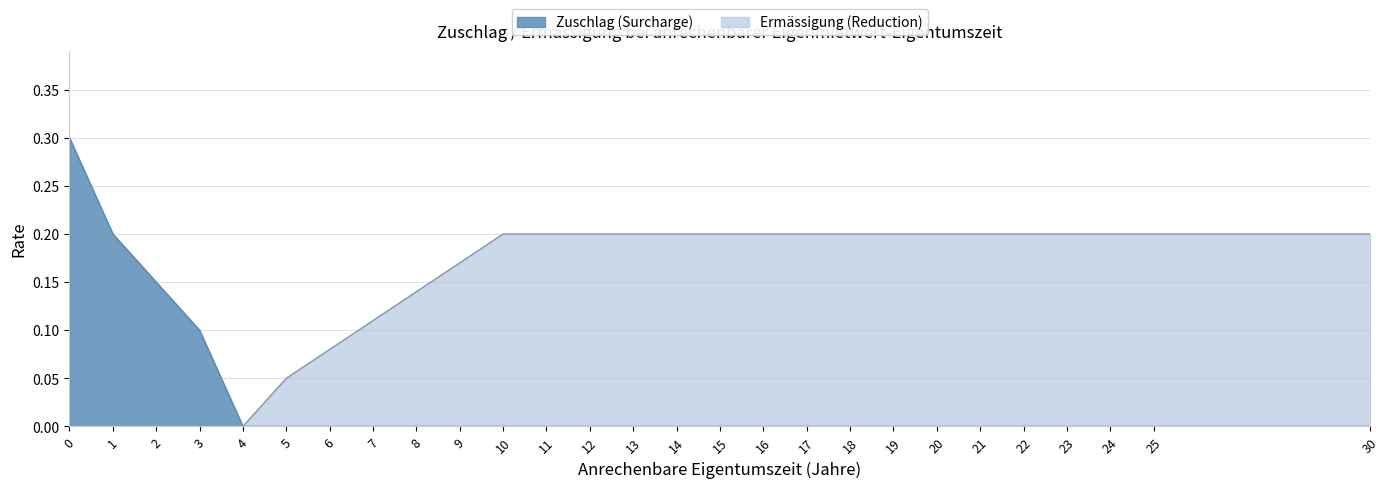

Does the chart display data point markers on the line(s)?

No